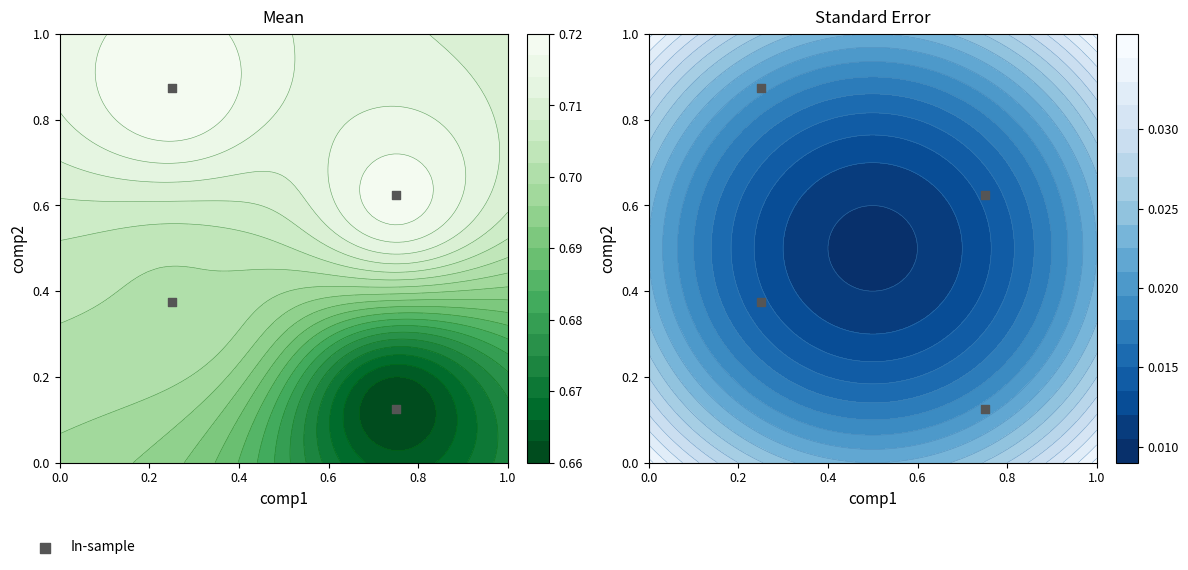

Reading left to right, list all the values displayed in this chart.

0.9	0.6	0.4	0.1